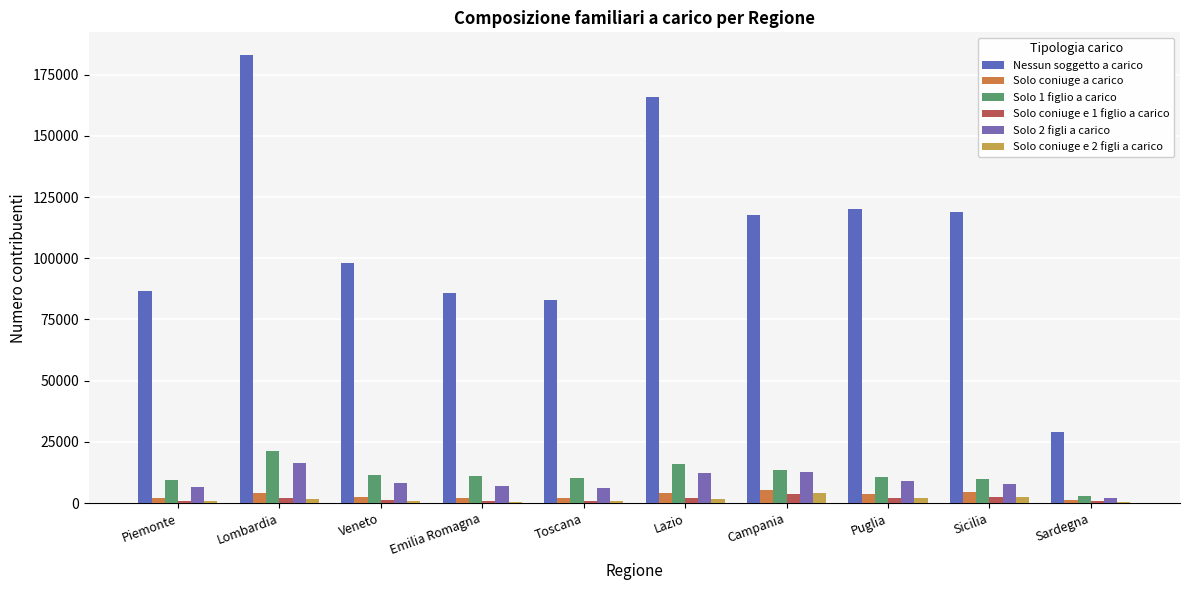

Which series has the widest spread of values?

Nessun soggetto a carico